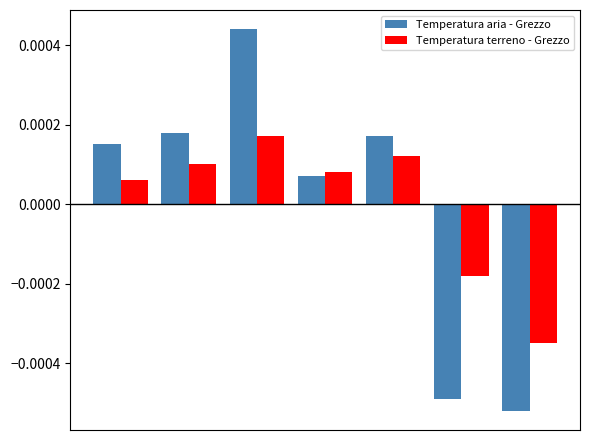

Rank the series by their maximum value, from lowest to highest.

Temperatura terreno - Grezzo, Temperatura aria - Grezzo